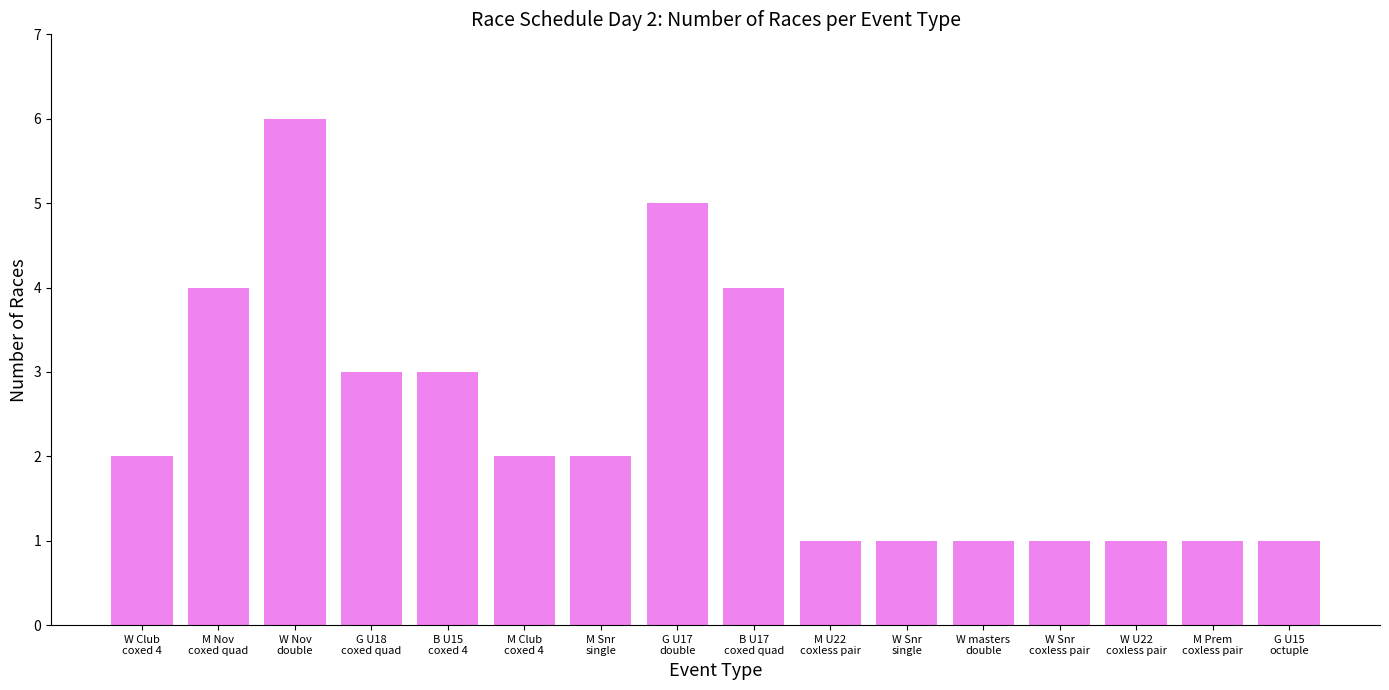

How many data points does each series have?

16